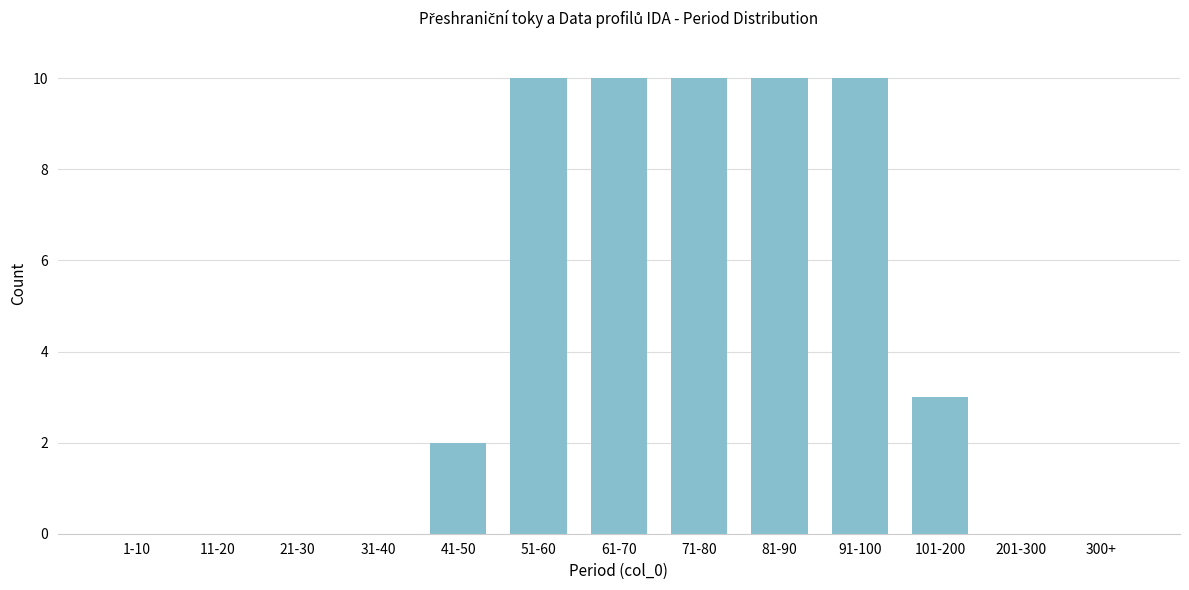

Reading left to right, transcribe all the data shown in this chart.

1-10=0	11-20=0	21-30=0	31-40=0	41-50=2	51-60=10	61-70=10	71-80=10	81-90=10	91-100=10	101-200=3	201-300=0	300+=0